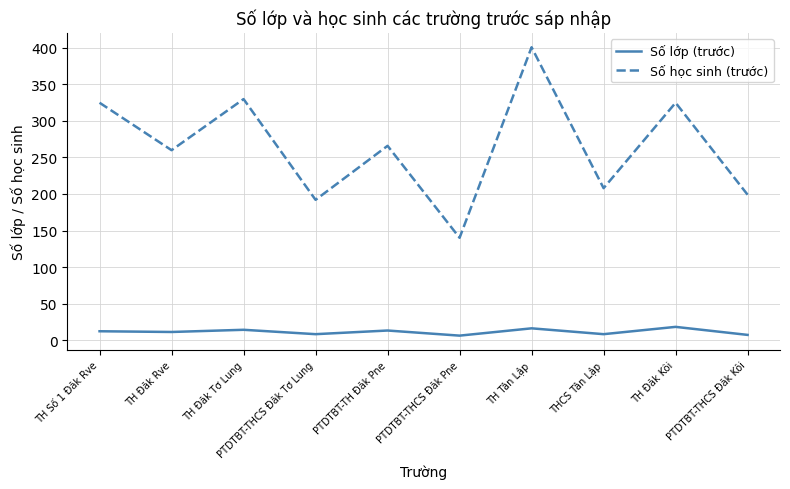

List the series in order of their peak value, lowest first.

Số lớp (trước), Số học sinh (trước)